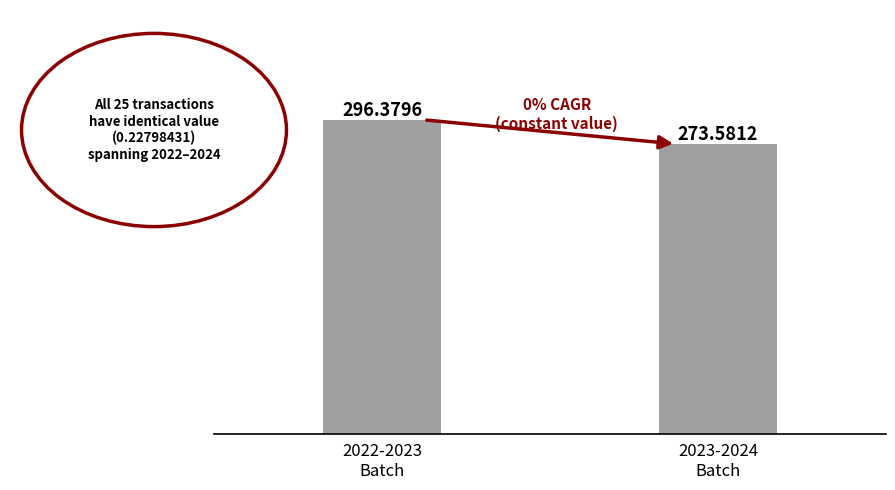

What is the change in value from 2022-2023
Batch to 2023-2024
Batch?

-22.8